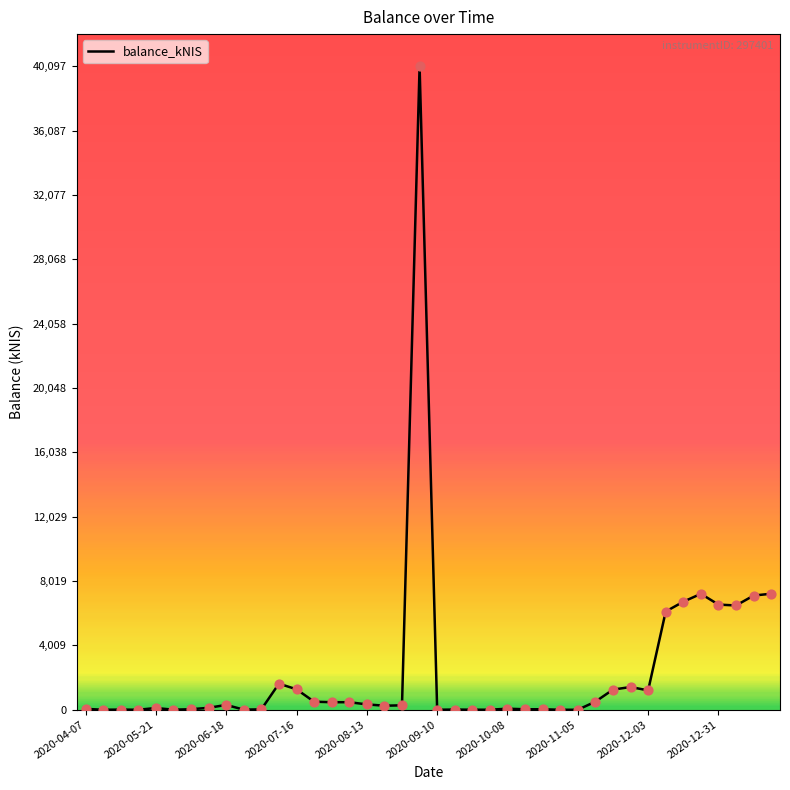

What is the difference between the maximum and minimum values?

40097.4